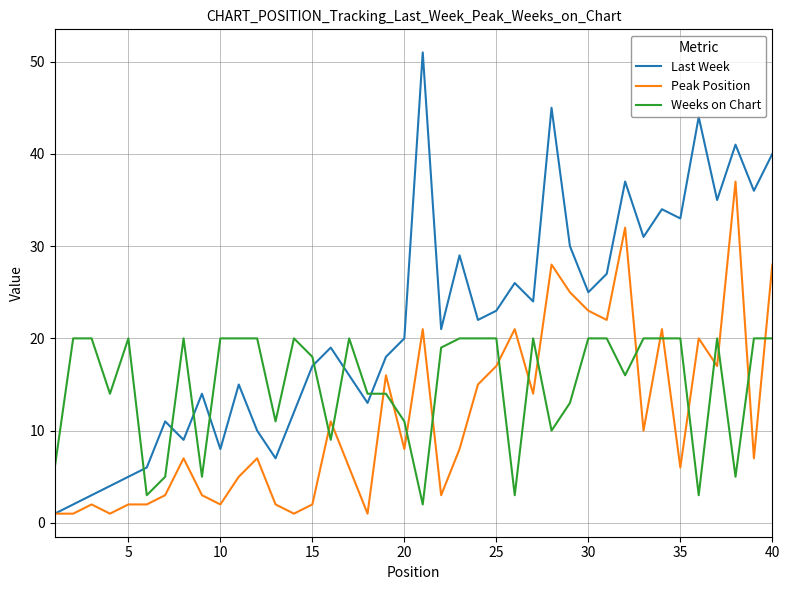

Rank the series by their average value, from highest to lowest.

Last Week, Weeks on Chart, Peak Position